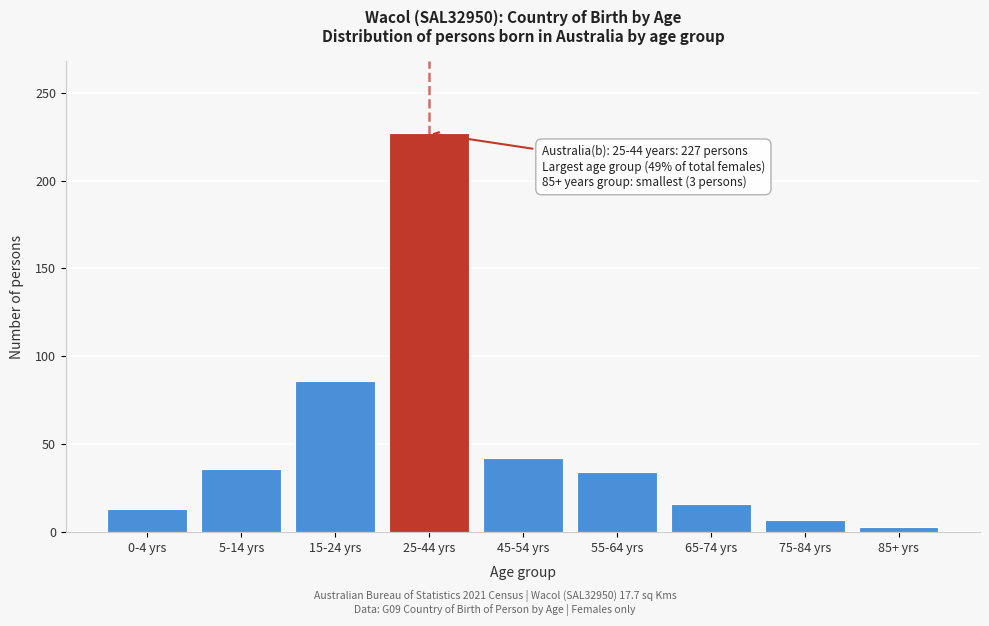

Reading left to right, transcribe all the data shown in this chart.

0-4 yrs=13	5-14 yrs=36	15-24 yrs=86	25-44 yrs=227	45-54 yrs=42	55-64 yrs=34	65-74 yrs=16	75-84 yrs=7	85+ yrs=3